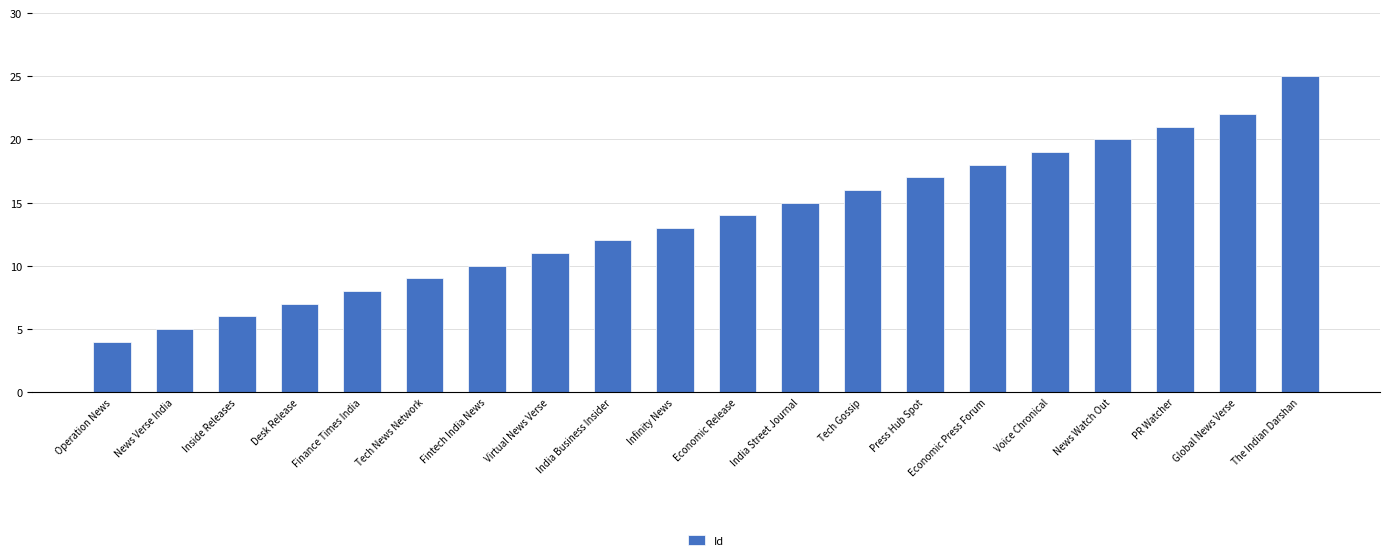

Count the number of data series in this chart.

1